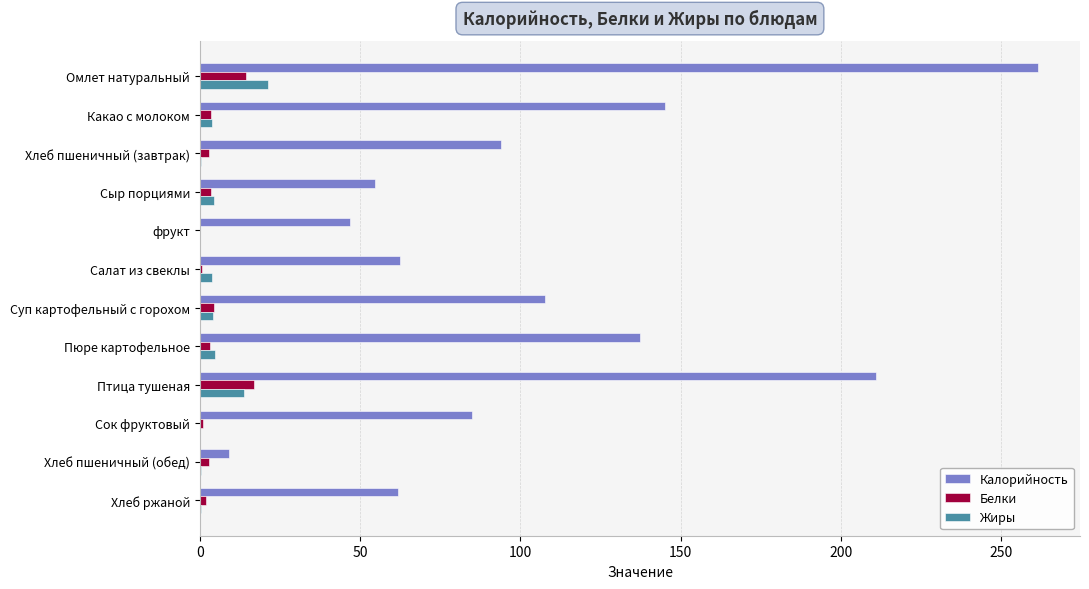

What is the approximate value of Белки at Птица тушеная?

16.8